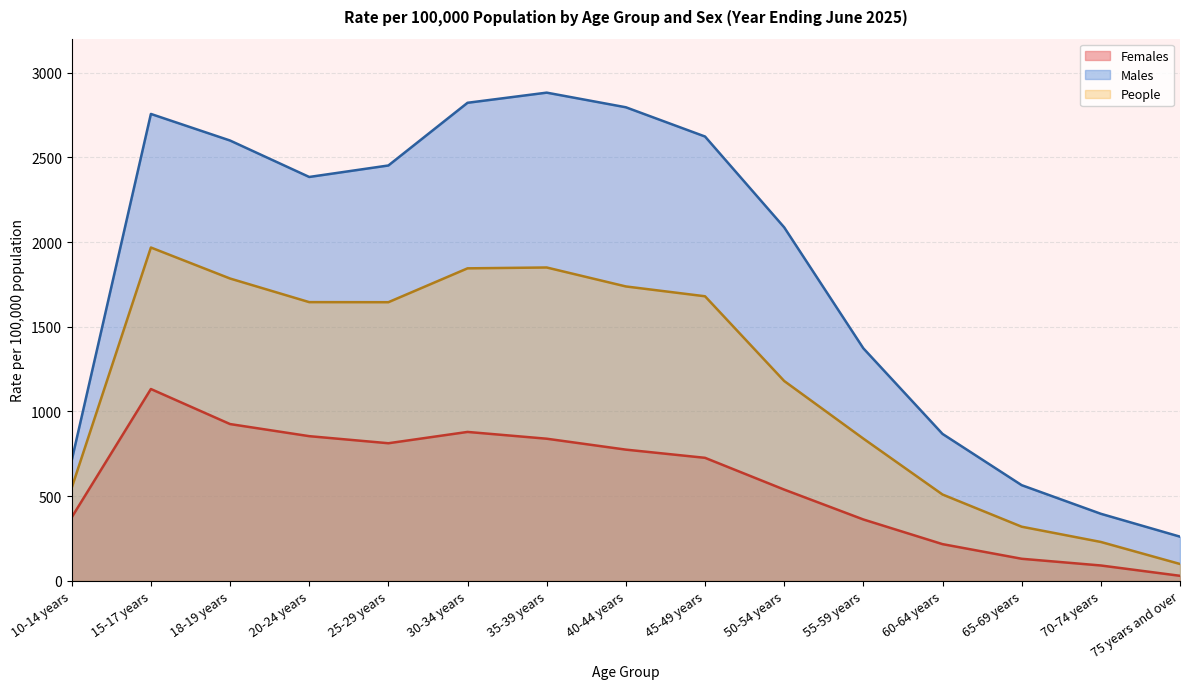

At how many categories does at least one series exceed 1381?

9